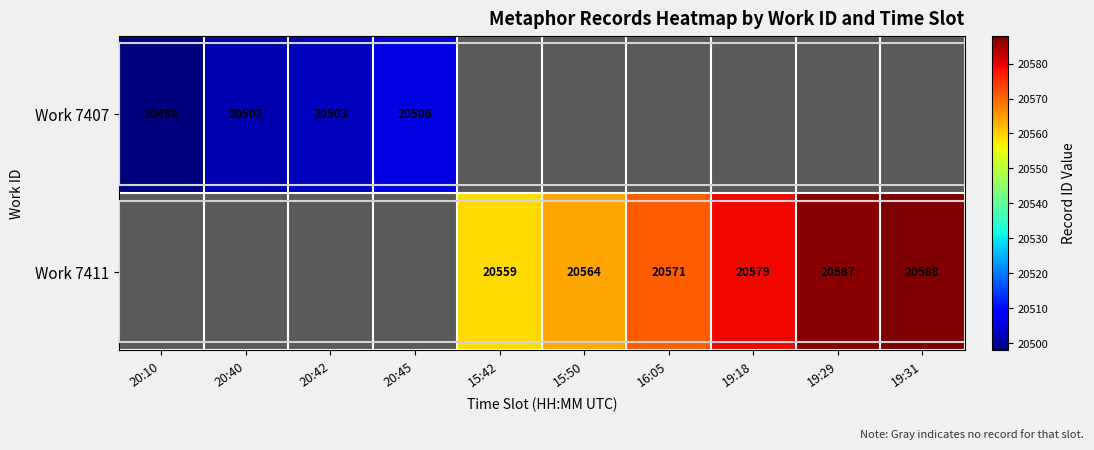

At how many categories does at least one series exceed 20586?

2